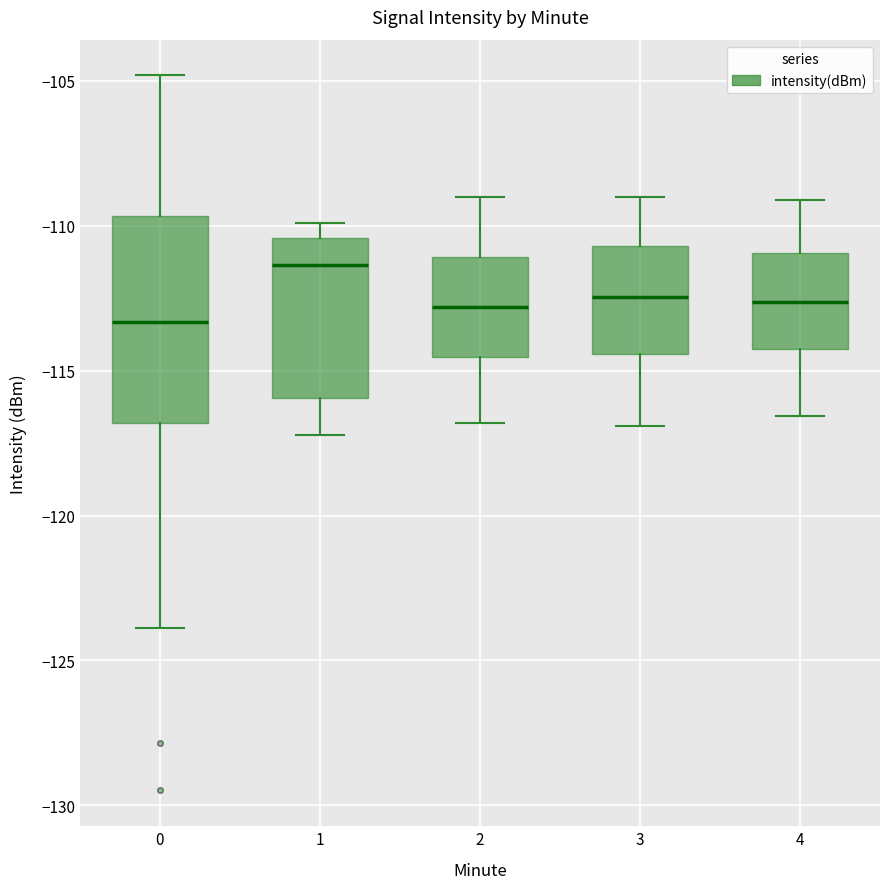

Which box's median line is the highest?

1